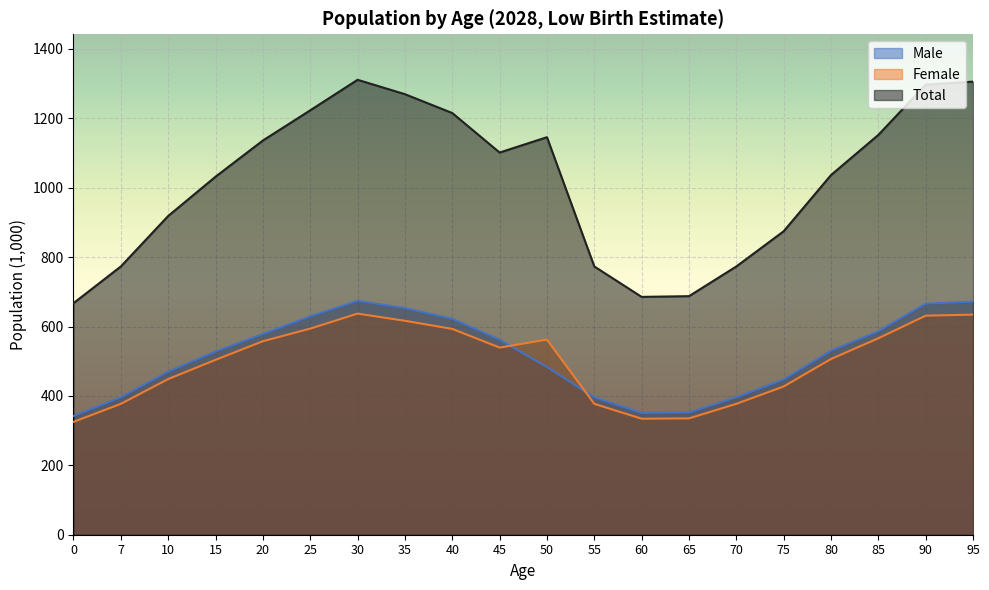

The value of Female at 80 is 506.4. True or false?

True